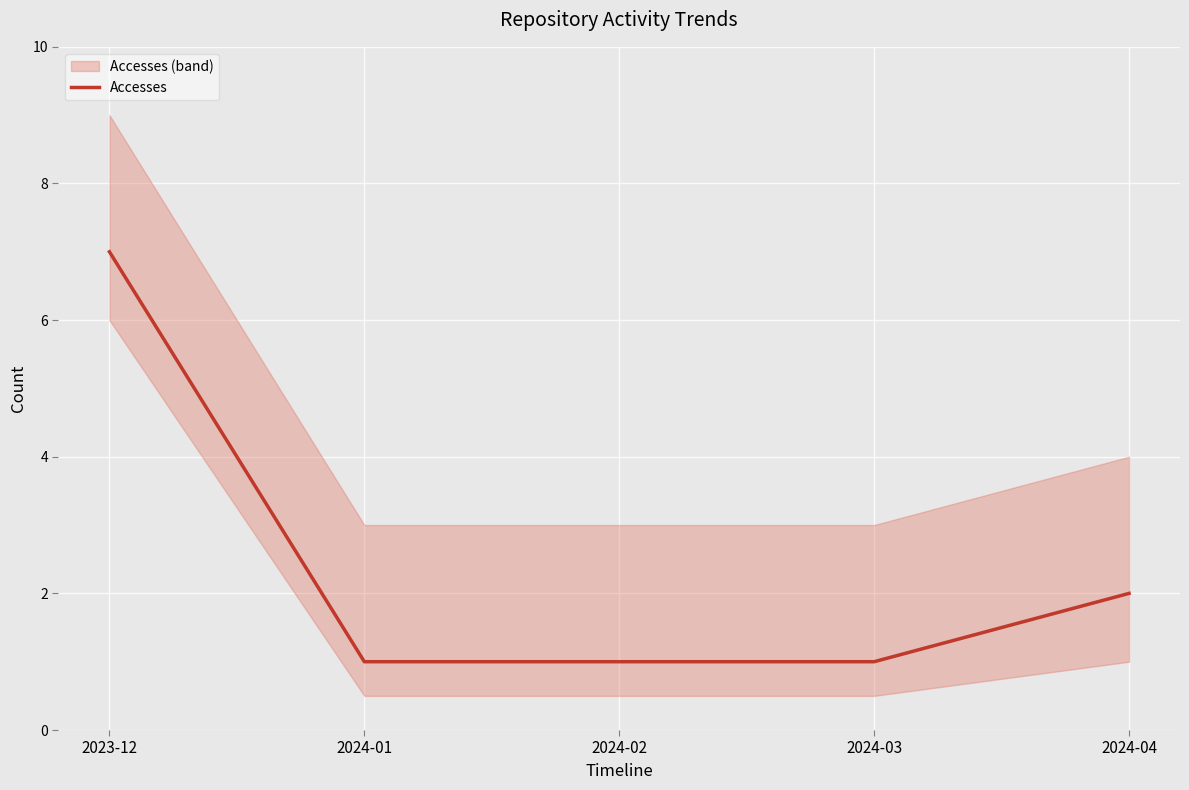

Reading right to left, transcribe all the data shown in this chart.

2	1	1	1	7